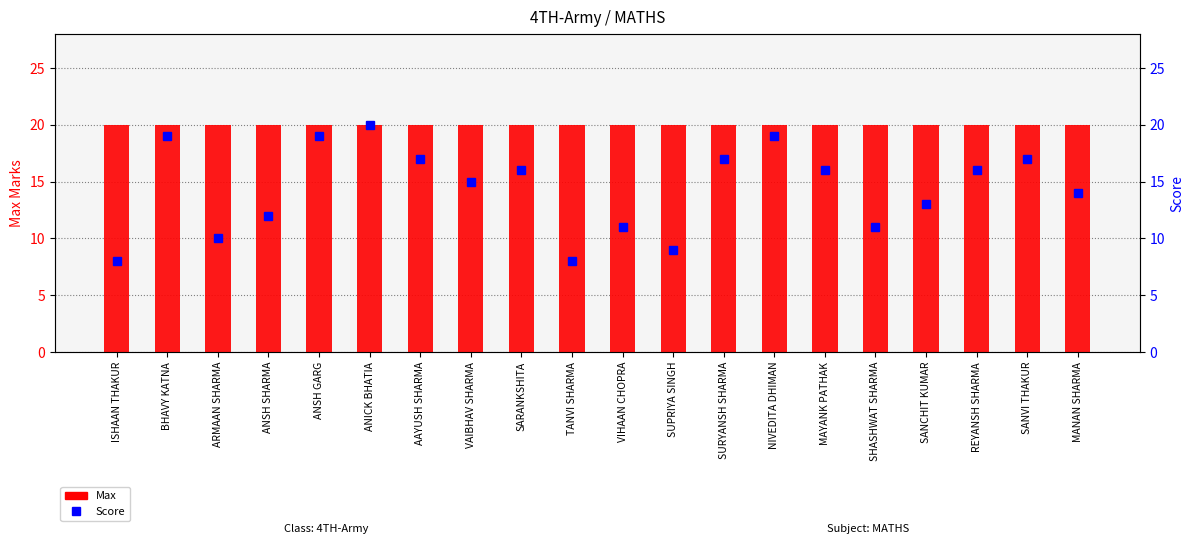

At which category is the sum across all series the highest?

ANICK BHATIA